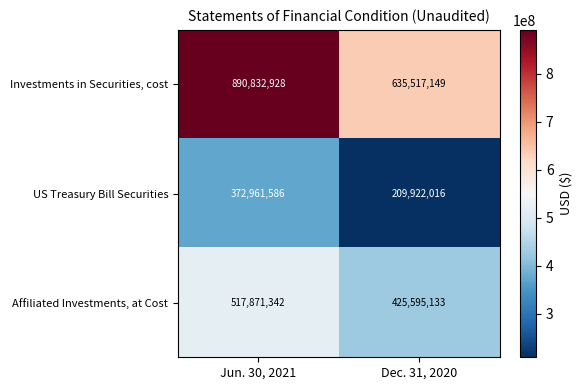

Is it true that Affiliated Investments, at Cost equals 170255166 at Dec. 31, 2020?

False